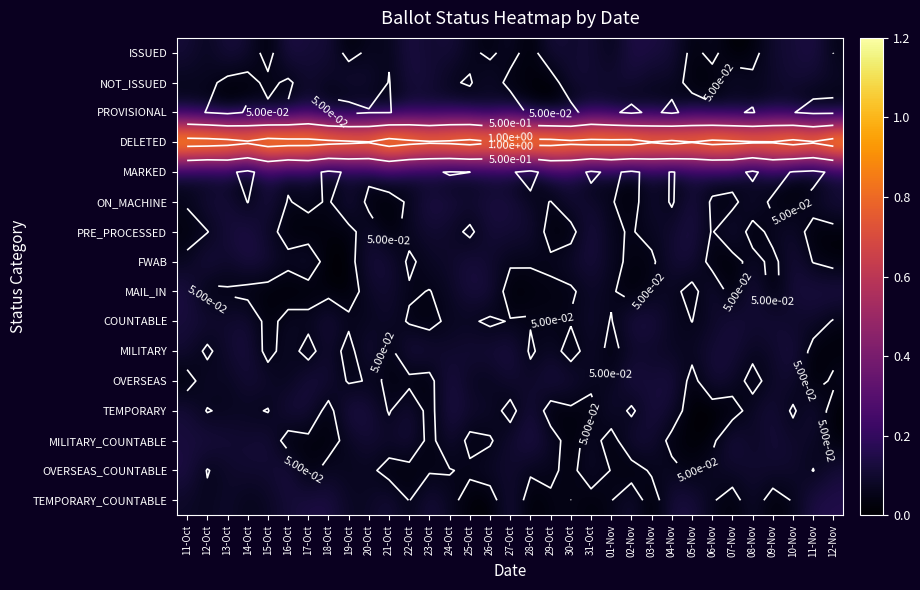

What is the maximum value for ISSUED?

0.1